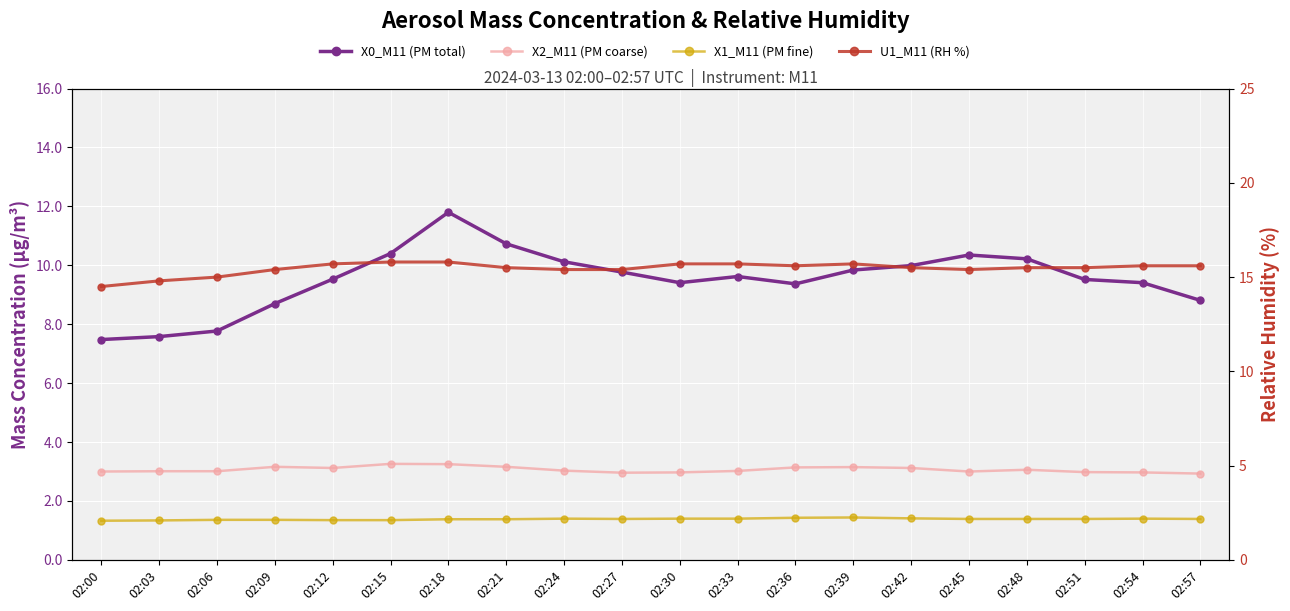

How many data points in X2_M11 (PM coarse) are above 3?

13